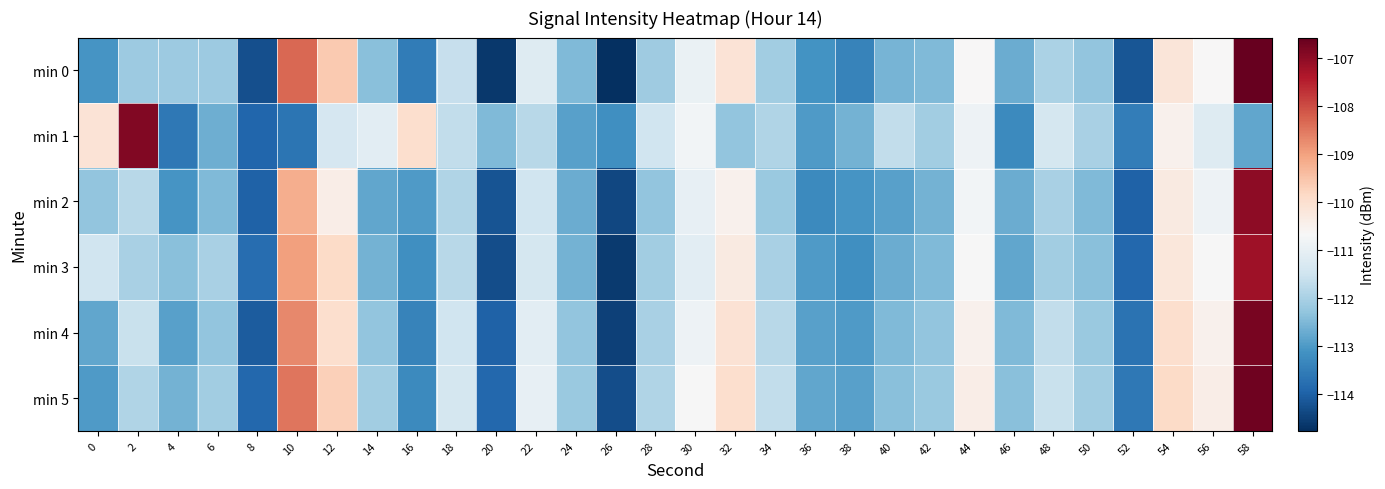

Reading left to right, transcribe all the data shown in this chart.

min 0: 0=-113.1	2=-112.2	4=-112.2	6=-112.2	8=-114.3	10=-108.3	12=-109.6	14=-112.4	16=-113.6	18=-111.6	20=-114.6	22=-111.2	24=-112.5	26=-114.8	28=-112.1	30=-110.9	32=-110.1	34=-112.1	36=-113.1	38=-113.4	40=-112.6	42=-112.5	44=-110.7	46=-112.7	48=-112.0	50=-112.3	52=-114.2	54=-110.2	56=-110.7	58=-106.6
min 1: 0=-110.1	2=-106.9	4=-113.6	6=-112.7	8=-113.9	10=-113.7	12=-111.4	14=-111.1	16=-110.0	18=-111.7	20=-112.5	22=-111.8	24=-112.9	26=-113.2	28=-111.5	30=-110.8	32=-112.3	34=-111.9	36=-113.0	38=-112.6	40=-111.7	42=-112.1	44=-110.9	46=-113.3	48=-111.4	50=-112.0	52=-113.5	54=-110.5	56=-111.2	58=-112.8
min 2: 0=-112.3	2=-111.8	4=-113.1	6=-112.5	8=-114.0	10=-109.2	12=-110.4	14=-112.8	16=-113.0	18=-111.9	20=-114.2	22=-111.5	24=-112.7	26=-114.4	28=-112.3	30=-111.0	32=-110.5	34=-112.2	36=-113.3	38=-113.1	40=-112.9	42=-112.6	44=-110.8	46=-112.7	48=-112.0	50=-112.5	52=-114.0	54=-110.3	56=-110.9	58=-107.0
min 3: 0=-111.5	2=-112.0	4=-112.4	6=-112.0	8=-113.8	10=-109.0	12=-109.9	14=-112.6	16=-113.2	18=-111.8	20=-114.3	22=-111.4	24=-112.6	26=-114.6	28=-112.1	30=-111.1	32=-110.3	34=-112.0	36=-113.0	38=-113.2	40=-112.7	42=-112.5	44=-110.7	46=-112.8	48=-112.1	50=-112.4	52=-113.9	54=-110.2	56=-110.7	58=-107.2
min 4: 0=-112.8	2=-111.6	4=-112.9	6=-112.3	8=-114.1	10=-108.7	12=-110.0	14=-112.3	16=-113.4	18=-111.5	20=-114.0	22=-111.1	24=-112.3	26=-114.5	28=-112.0	30=-110.9	32=-110.1	34=-111.8	36=-112.9	38=-113.0	40=-112.5	42=-112.3	44=-110.5	46=-112.5	48=-111.7	50=-112.2	52=-113.7	54=-110.0	56=-110.5	58=-106.8
min 5: 0=-113.0	2=-111.9	4=-112.6	6=-112.1	8=-113.9	10=-108.5	12=-109.7	14=-112.1	16=-113.3	18=-111.4	20=-113.9	22=-111.0	24=-112.2	26=-114.3	28=-111.9	30=-110.7	32=-110.0	34=-111.7	36=-112.8	38=-112.9	40=-112.4	42=-112.2	44=-110.4	46=-112.4	48=-111.6	50=-112.1	52=-113.6	54=-109.9	56=-110.4	58=-106.7